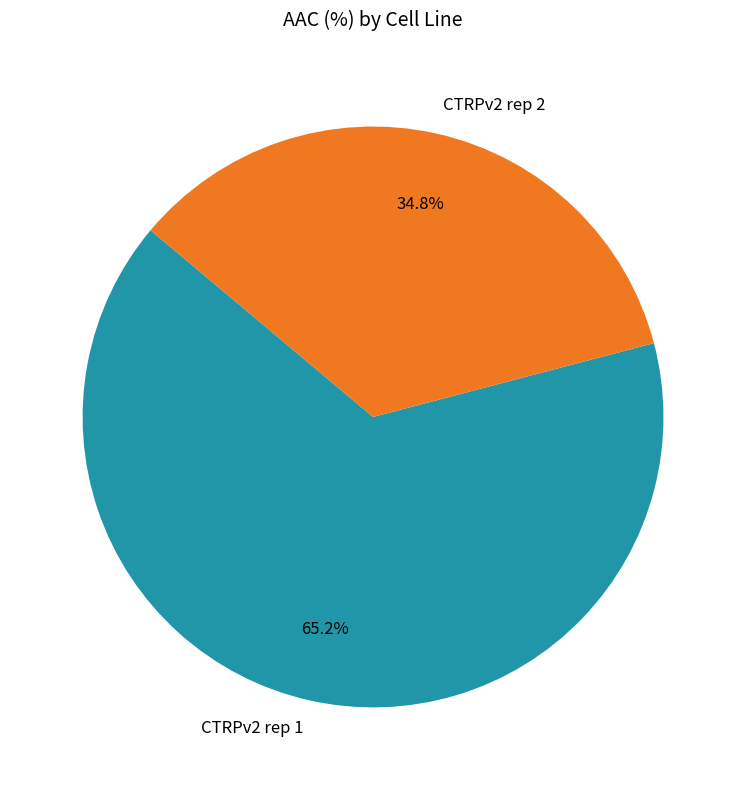

Which category has the smallest portion of the pie?

CTRPv2 rep 2